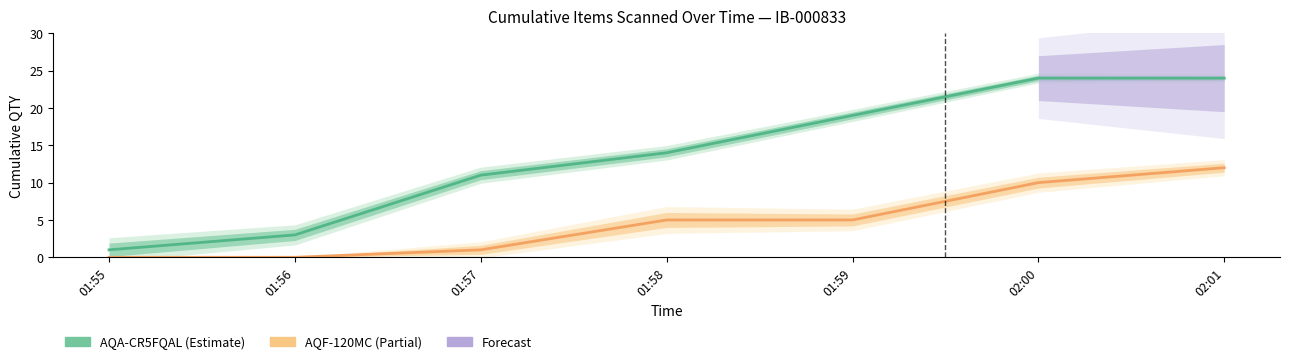

Rank the series by their maximum value, from lowest to highest.

AQF-120MC, AQA-CR5FQAL